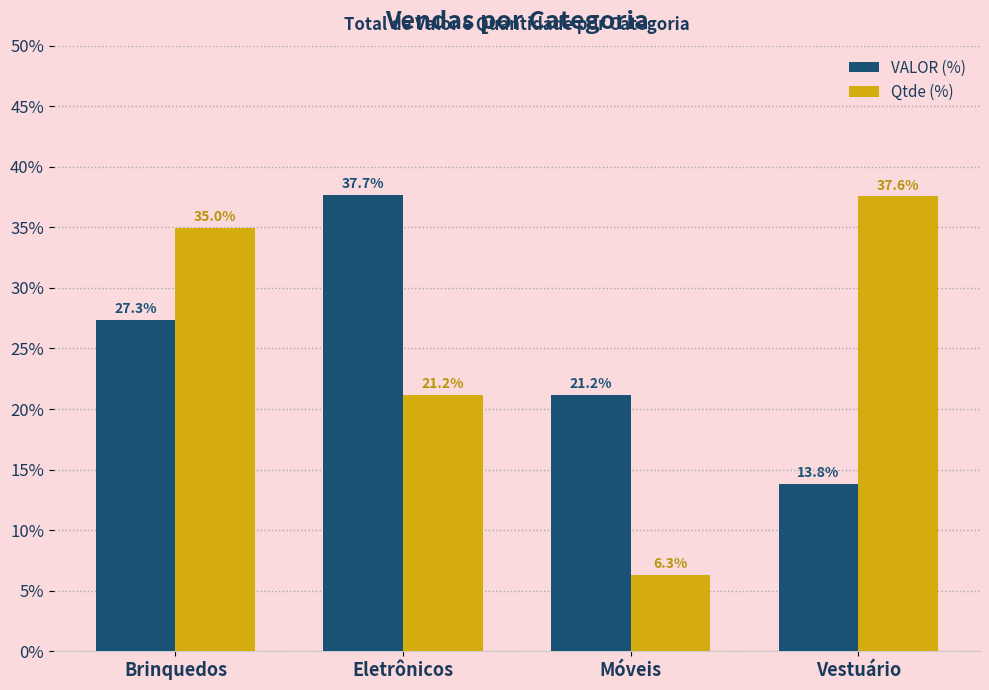

The VALOR (%) series shows 21.2 at Móveis. True or false?

True